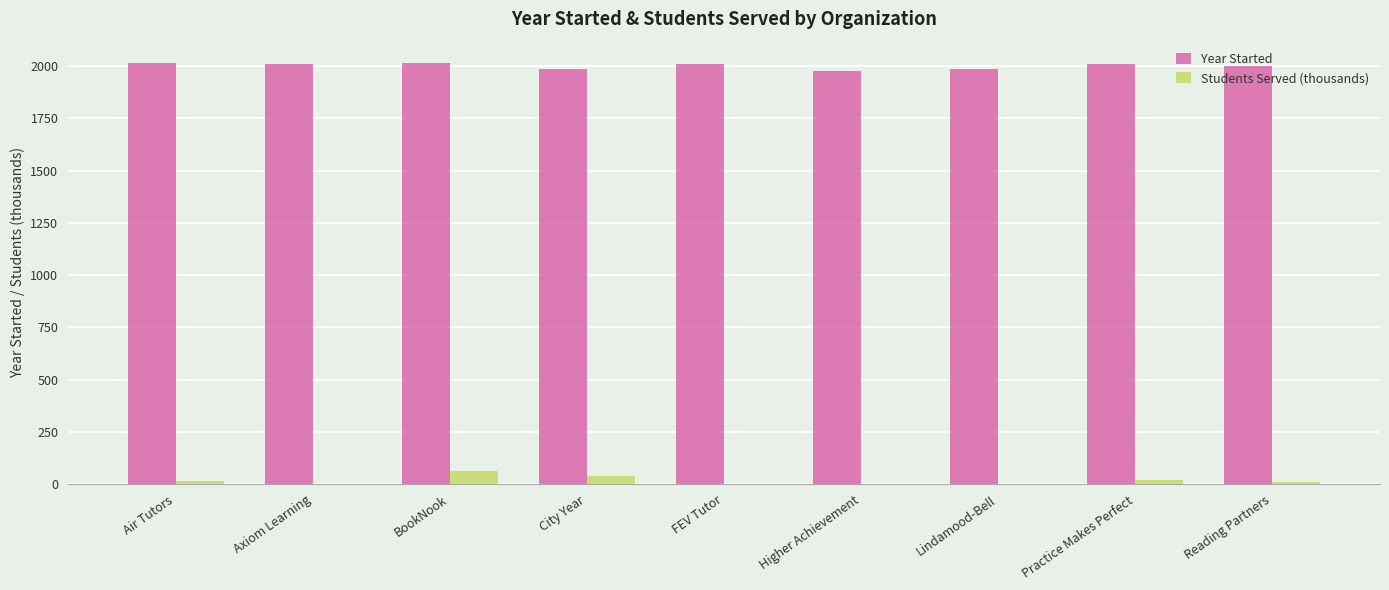

What is the sum of all Year Started values?

18009.0